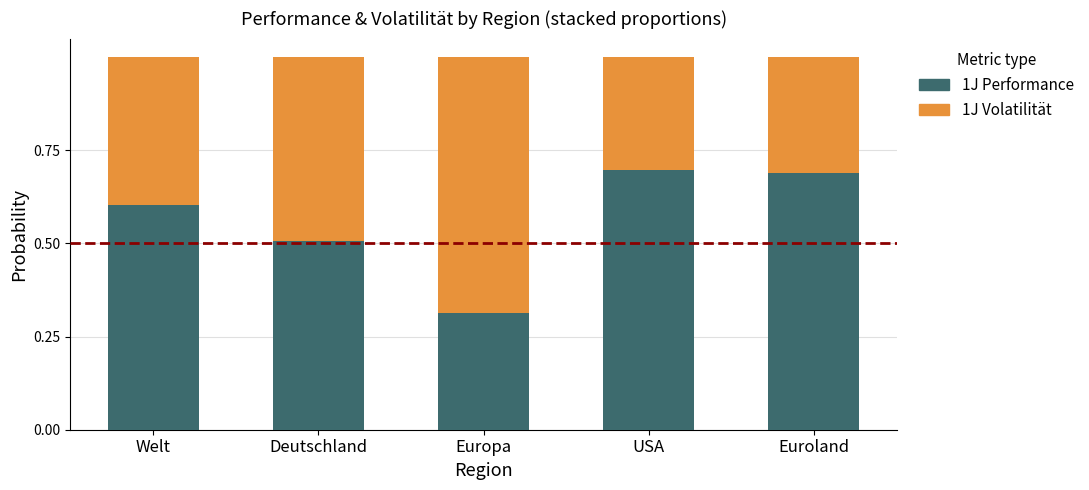

Does the chart contain any negative values?

No